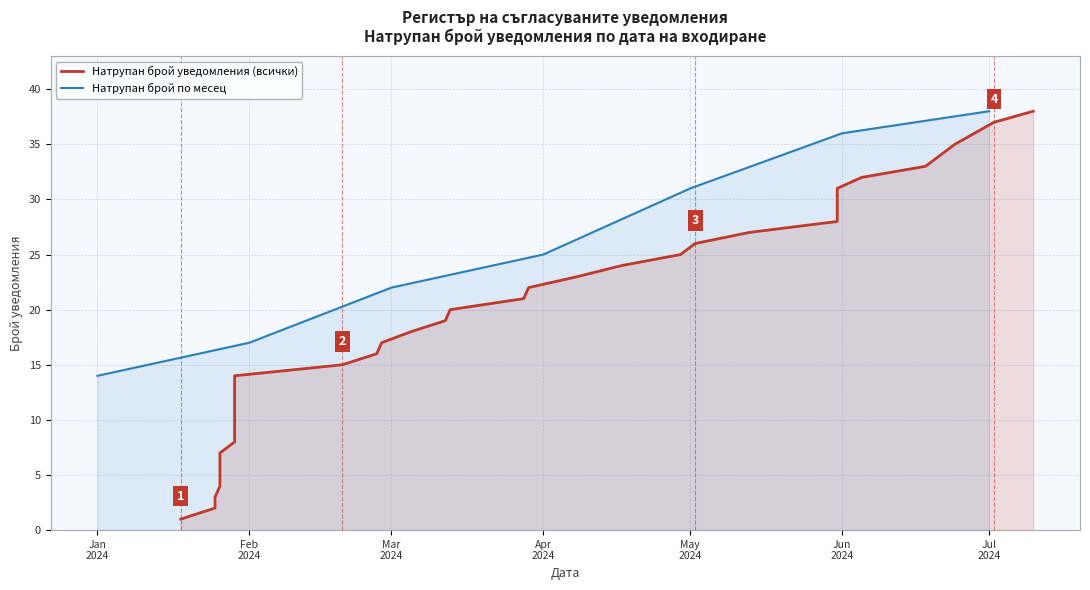

What is the minimum value for Натрупан брой по месец?

14